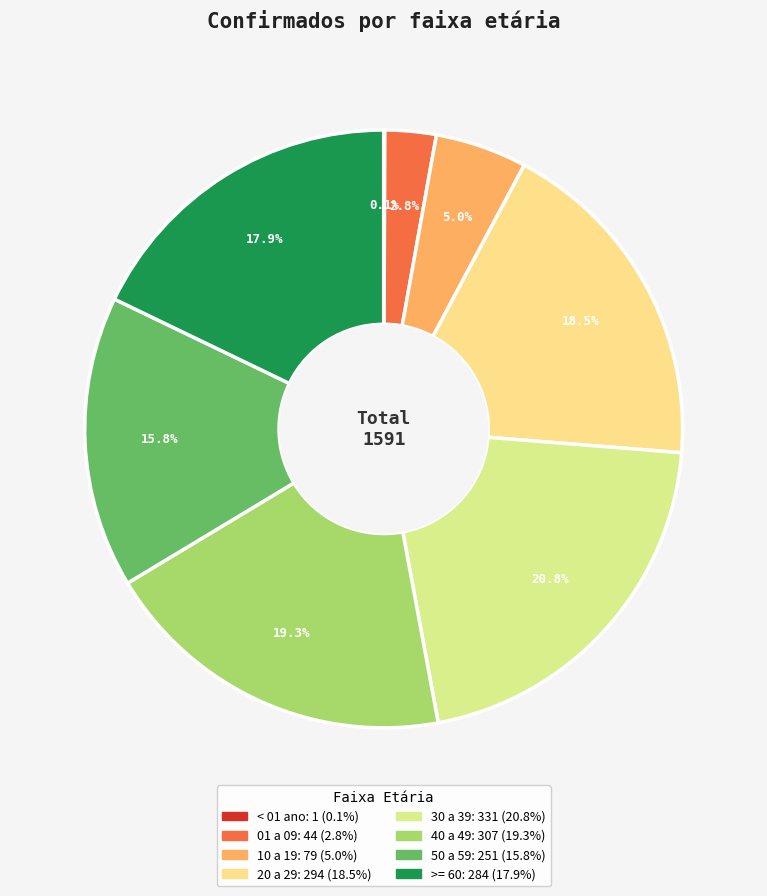

Approximately how many times larger is the value at 40 a 49 compared to >= 60?

1.1